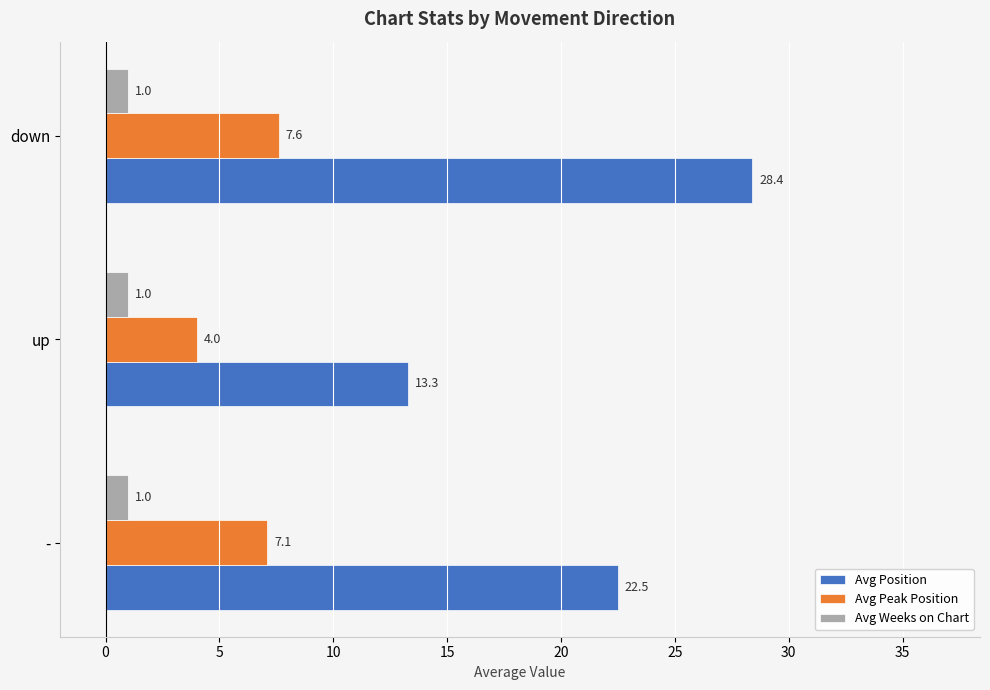

Which series has the largest total across all categories?

Avg Position